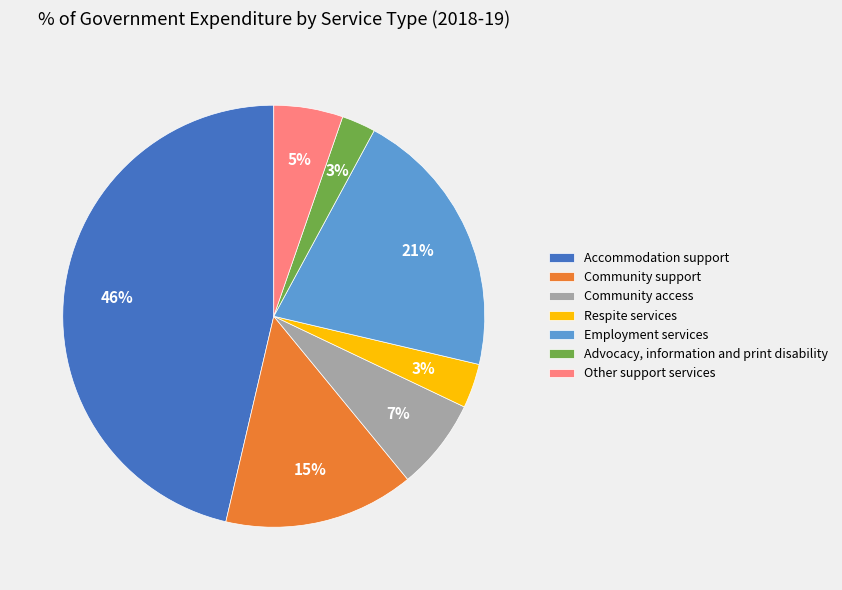

To the nearest percent, what portion does Other support services represent?

5%